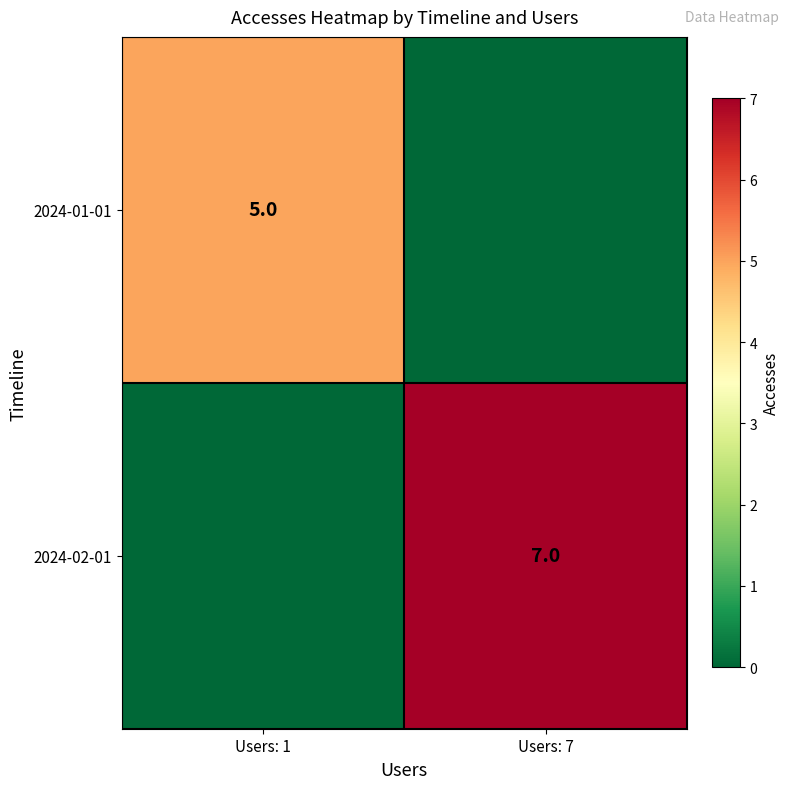

True or false: 2024-01-01 has a value of 2 at Users: 1.

False